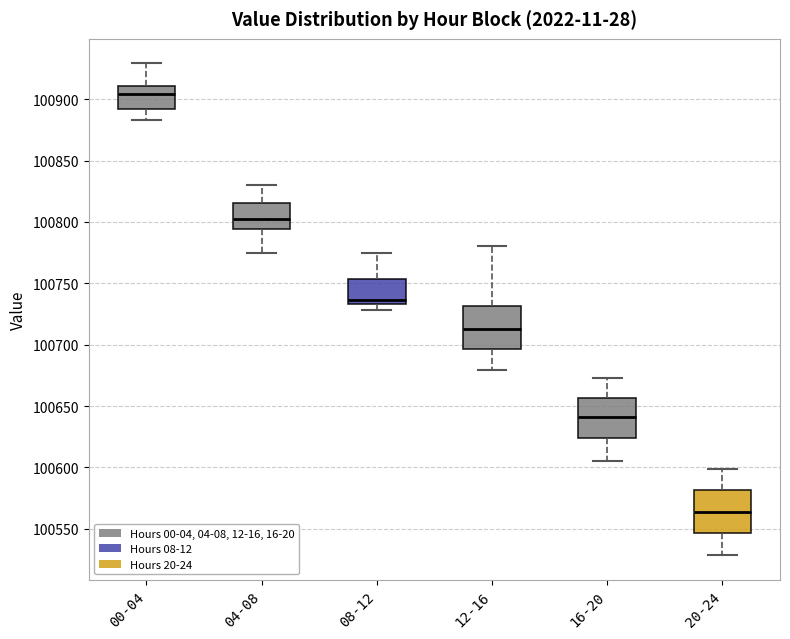

Where does the lower whisker of the box for 12-16 end on the y-axis? The values are not printed on the chart, so give them approximately, as read against the axis.

100680